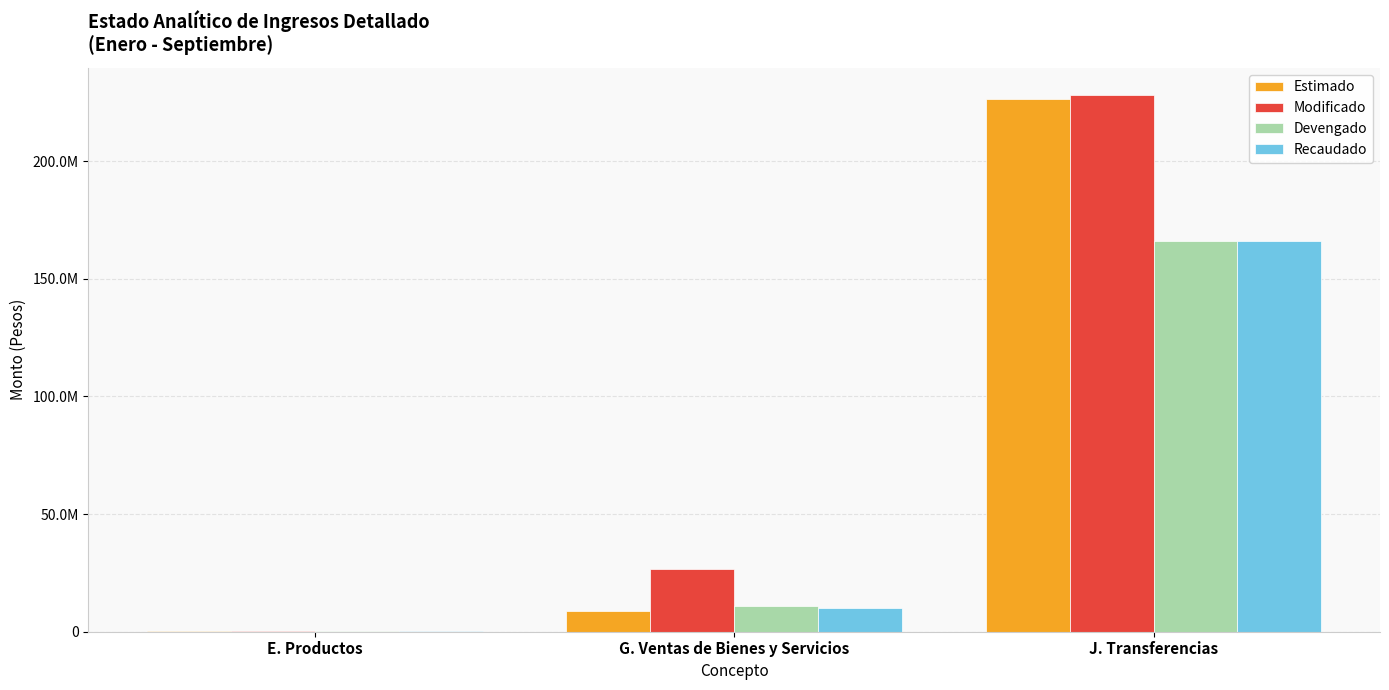

What is the value of the Modificado bar at the 3rd from the left?

228245195.0